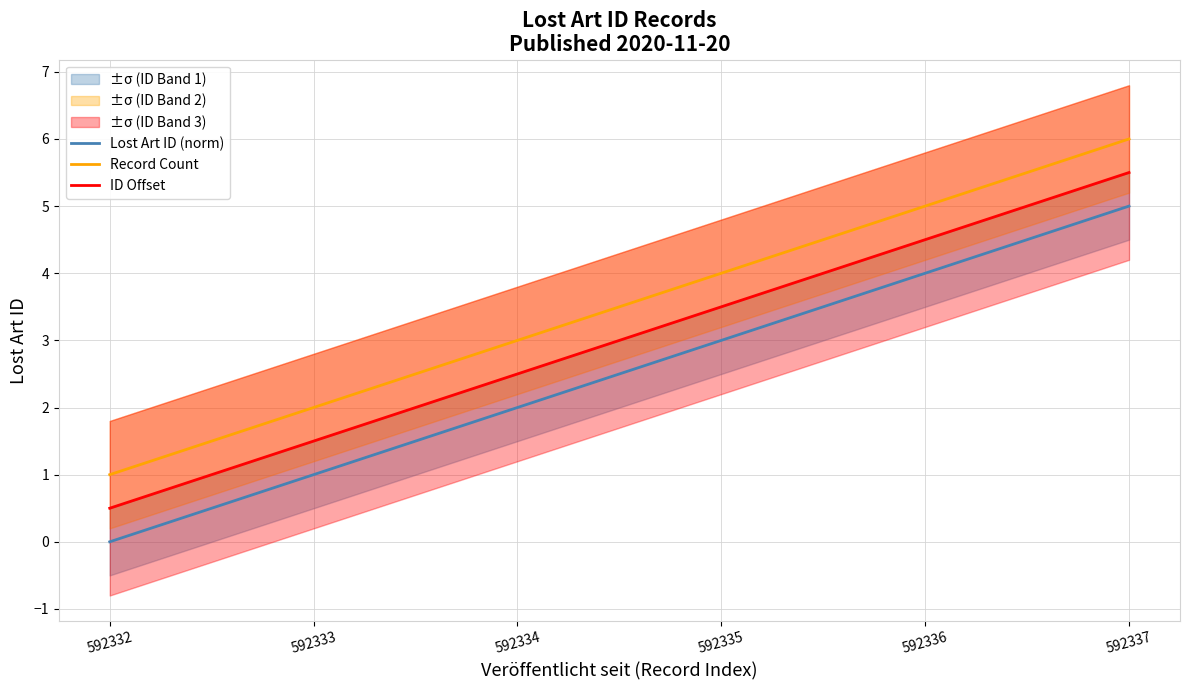

True or false: Record Count has a value of 2.0 at 592334.

False